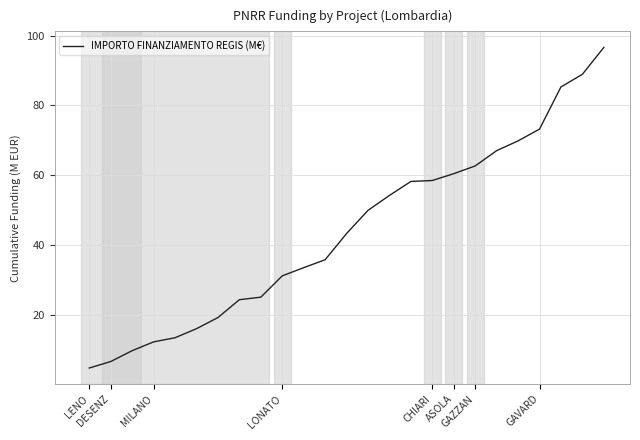

What is the greatest value displayed?

96.6